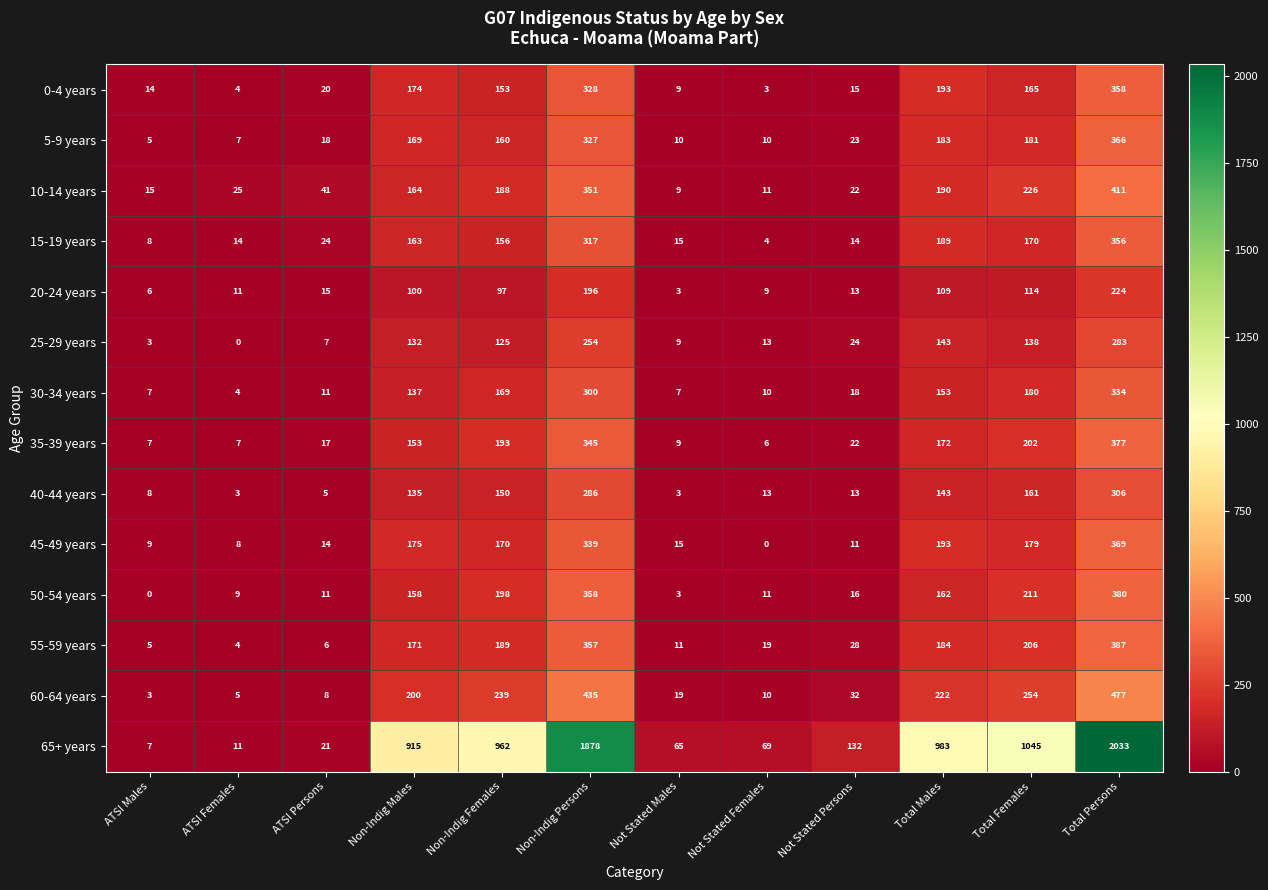

At which label does 5-9 years first exceed 160?

Non-Indig Males